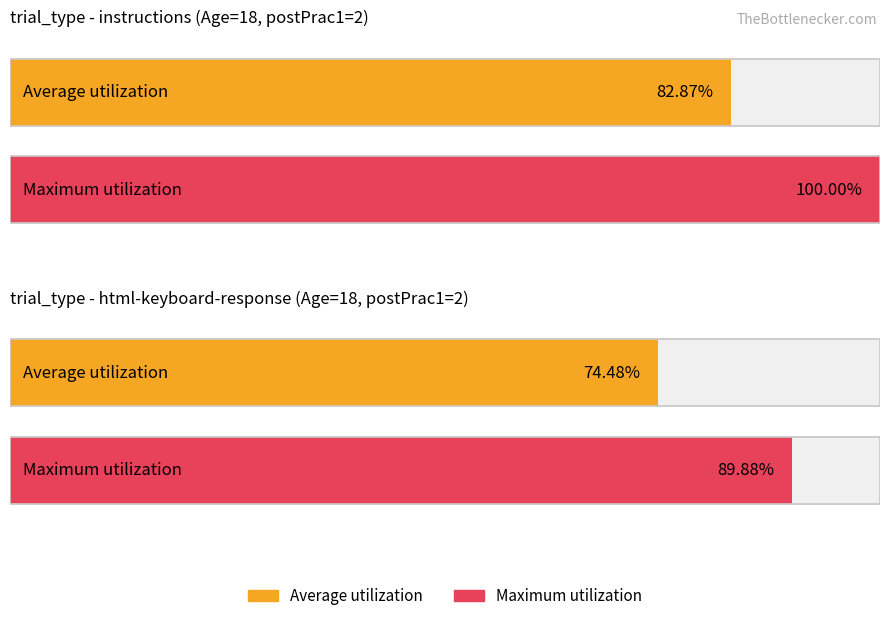

Which series has the largest range (max minus min)?

Maximum utilization